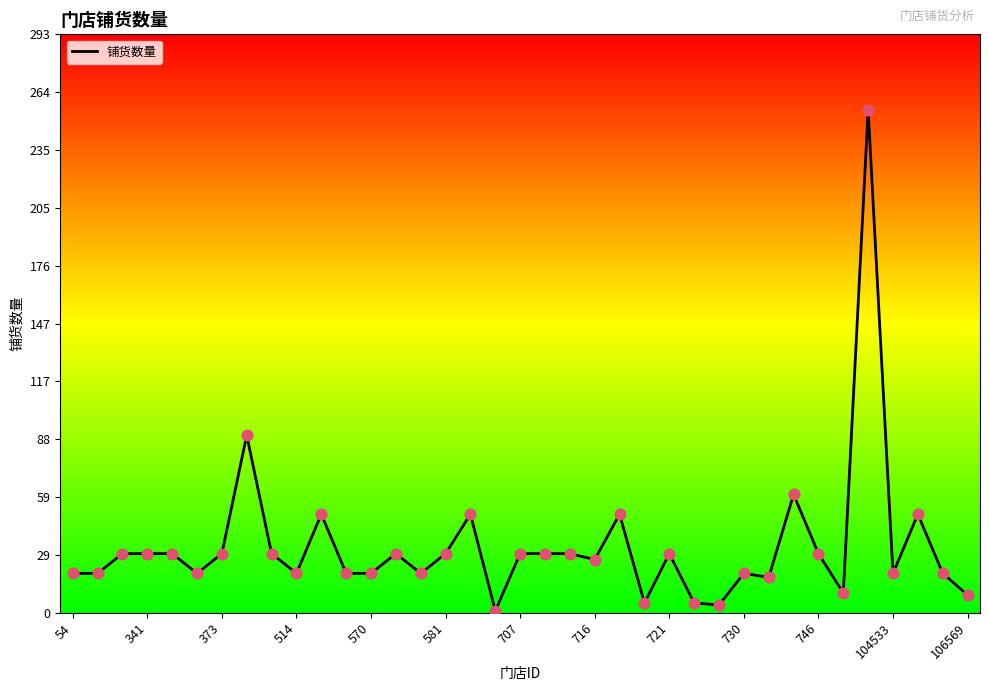

What is the greatest value displayed?

255